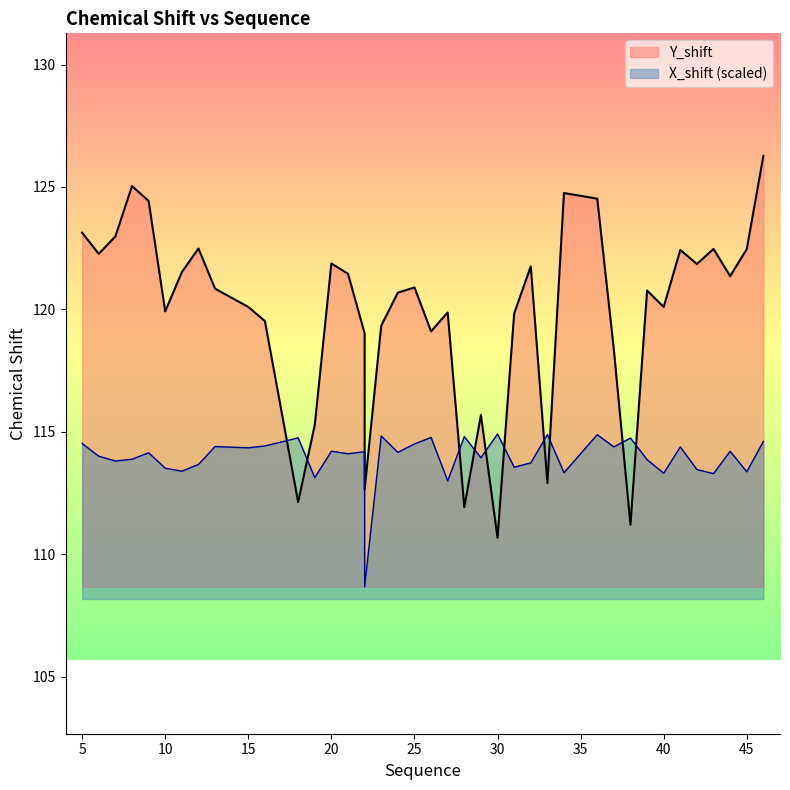

How many values in the X_shift series exceed 114?

23